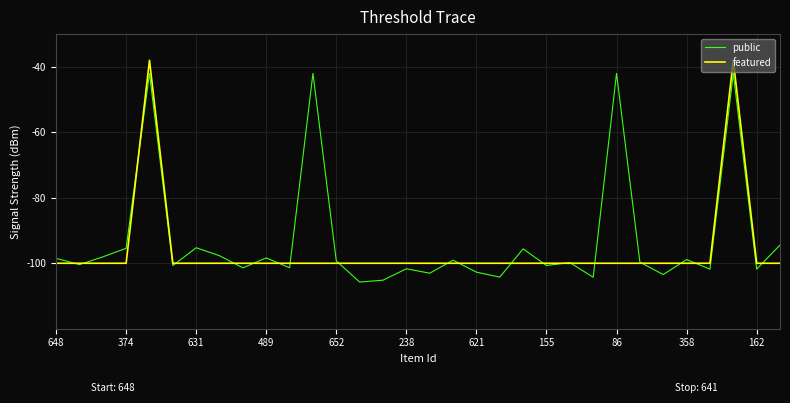

Which series has the largest range (max minus min)?

public